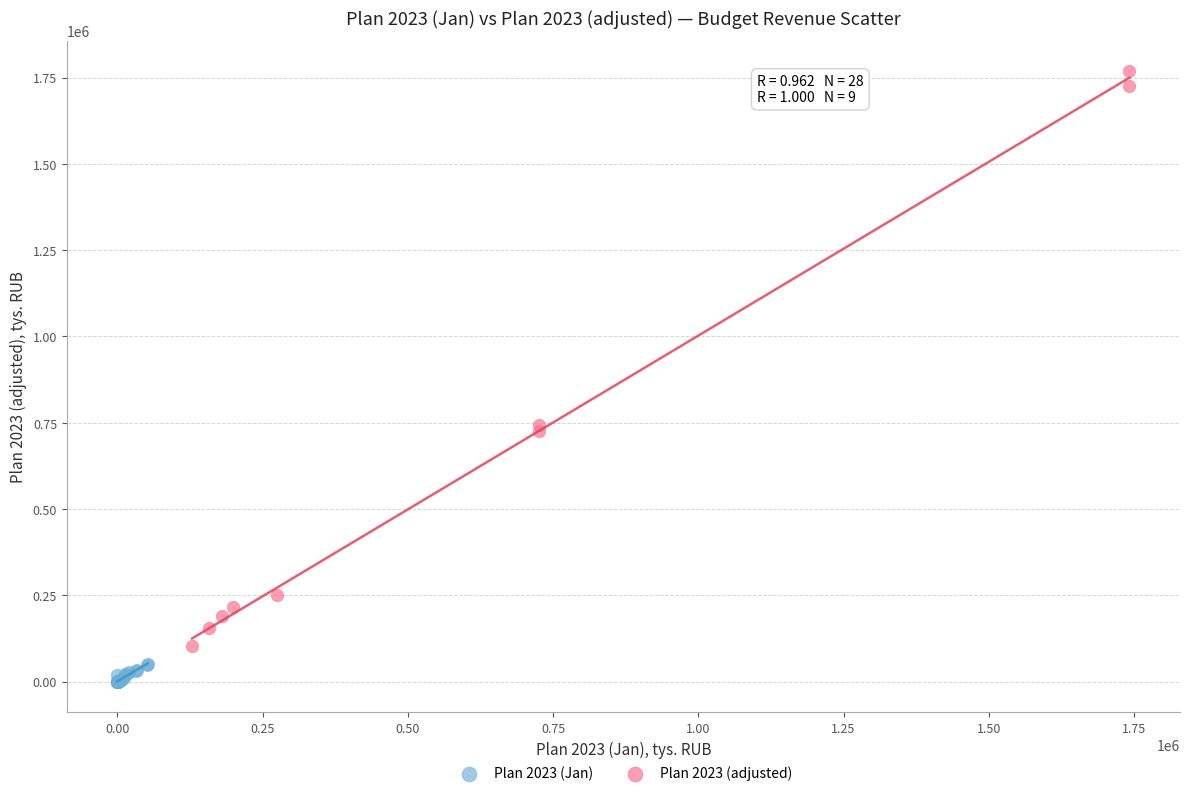

Which series has the widest spread of Y values?

Plan 2023 (adjusted)